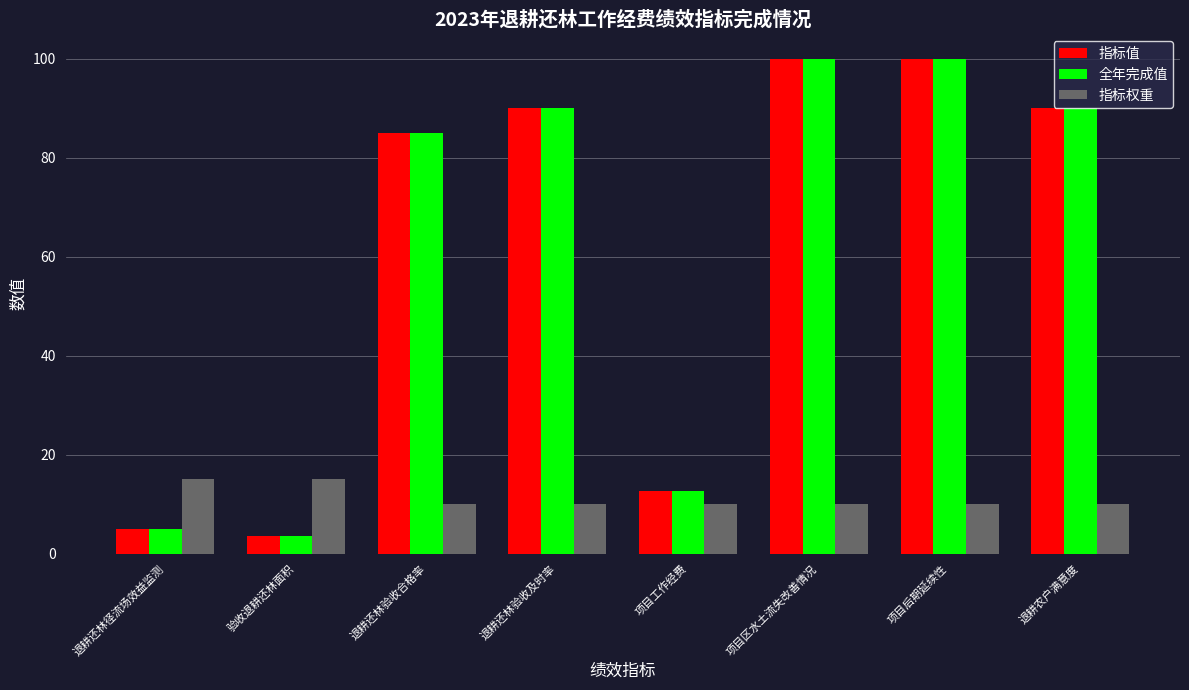

What is the value of the 全年完成值 bar at the 3rd from the left?

85.0